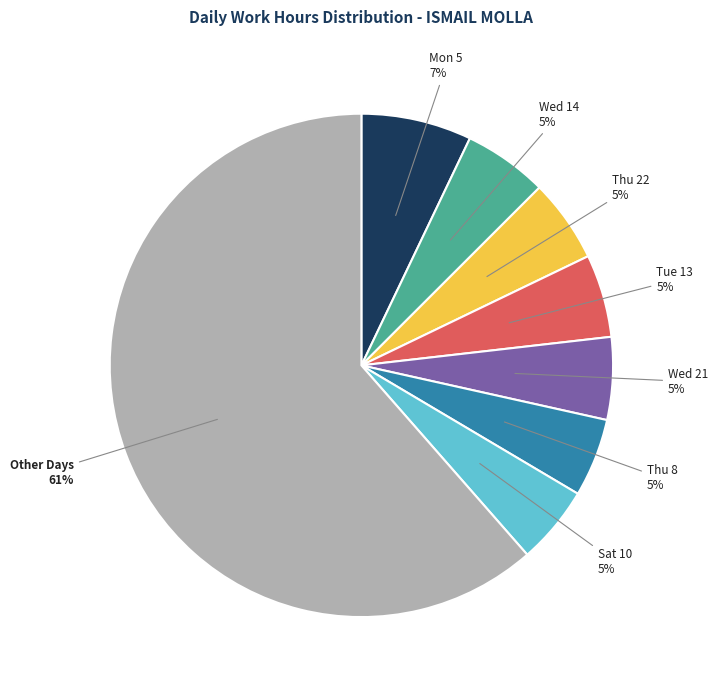

What is the largest slice in the pie chart?

Other Days